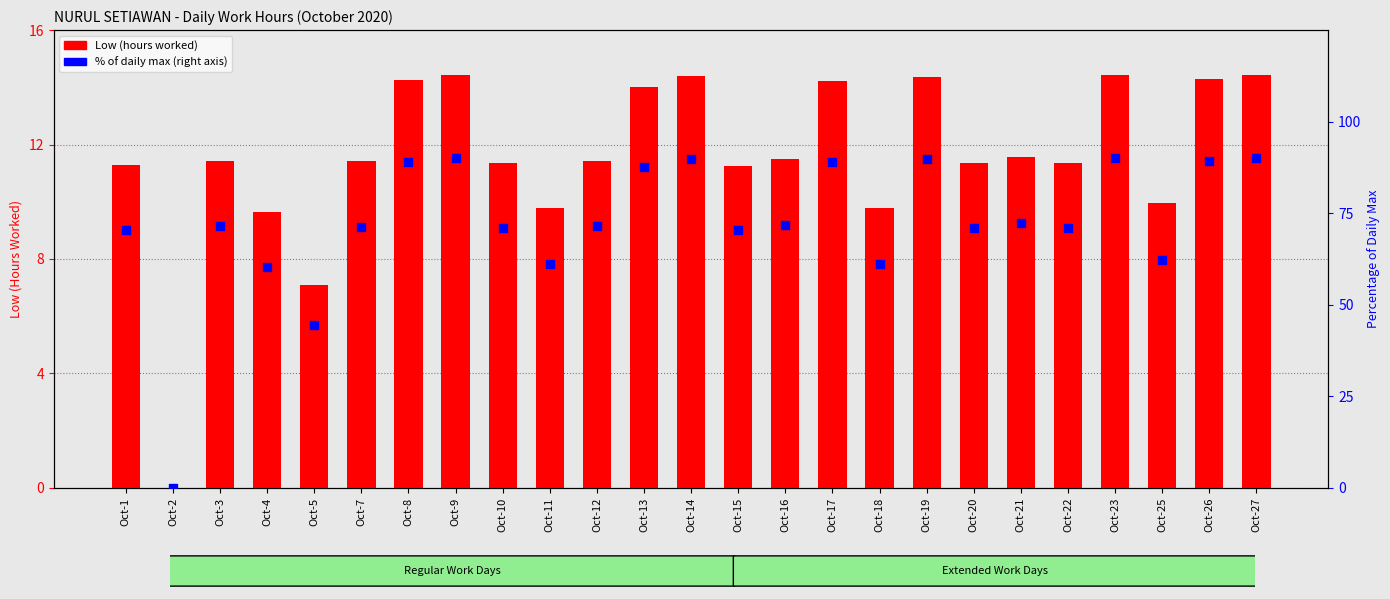

What are all the series names shown in the legend?

Low (hours worked), % of daily max